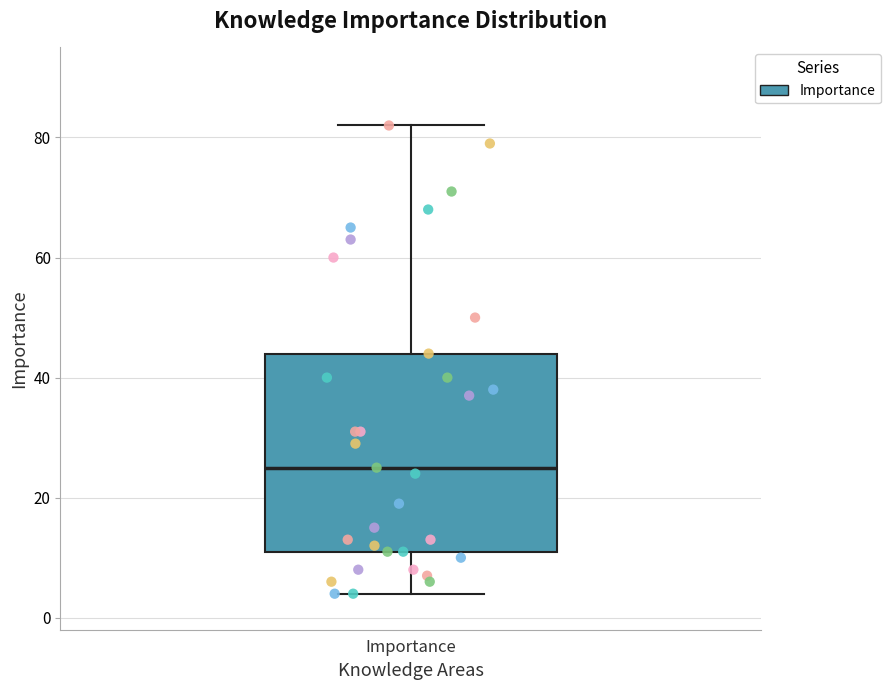

Transcribe this box plot: give where the median line is, the range the box spans, and where the two whiskers end, as read against the y-axis. The values are not printed on the chart, so give them approximately, as read against the axis.

median 26, box 12 to 44, whiskers 4 to 82